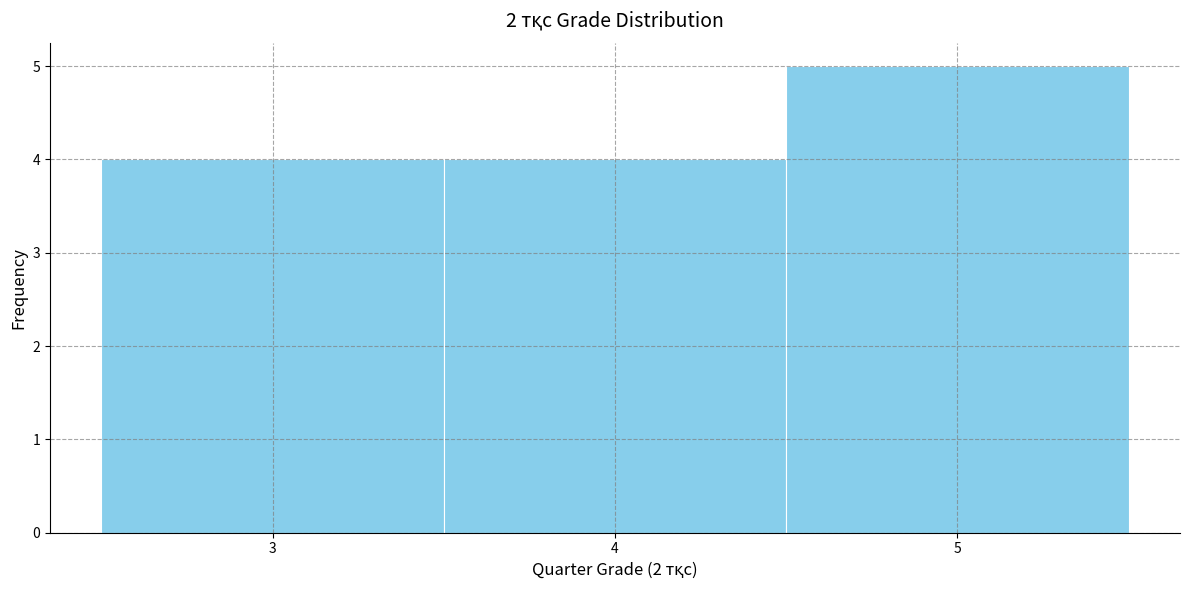

Reading left to right, transcribe this chart: for each bar, give the range it covers on the x-axis and its height. The values are not printed on the chart, so give them approximately, as read against the axis.

2.5 to 3.5: 4
3.5 to 4.5: 4
4.5 to 5.5: 5